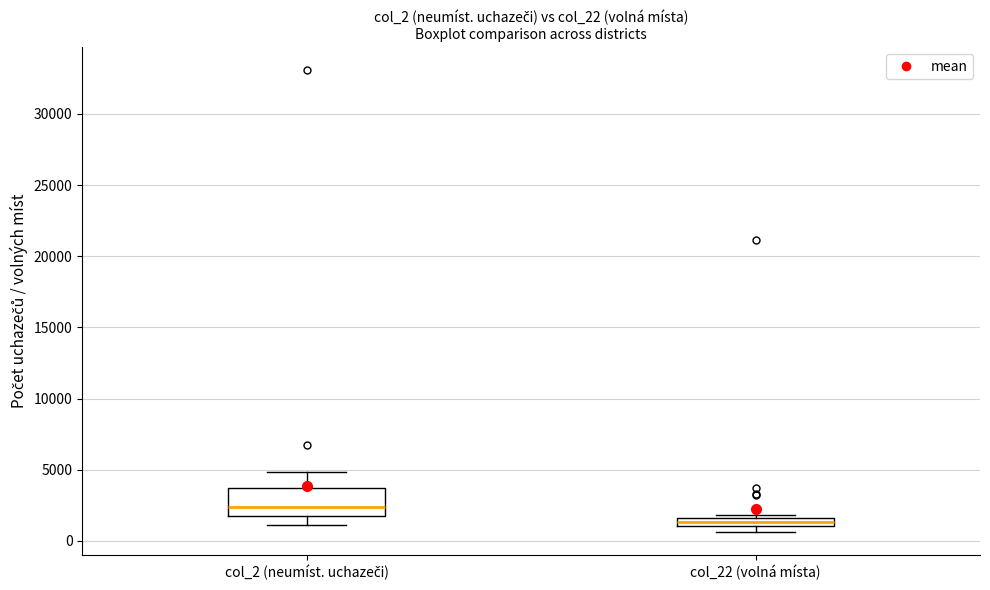

Where is the lower edge of the box for col_22 (volná místa) on the y-axis? The values are not printed on the chart, so give them approximately, as read against the axis.

1000